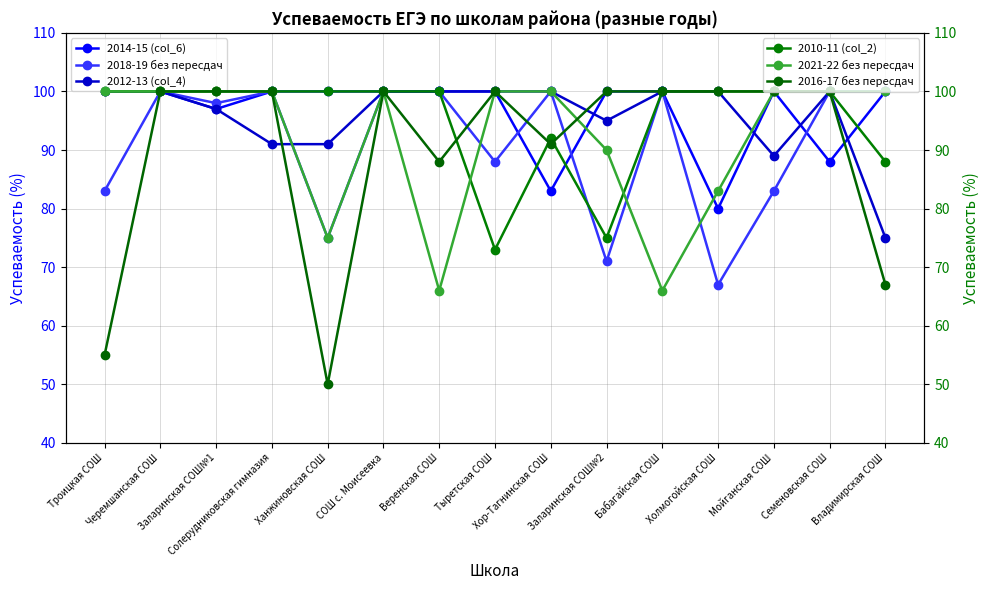

Which label corresponds to the smallest value in the chart?

Ханжиновская СОШ